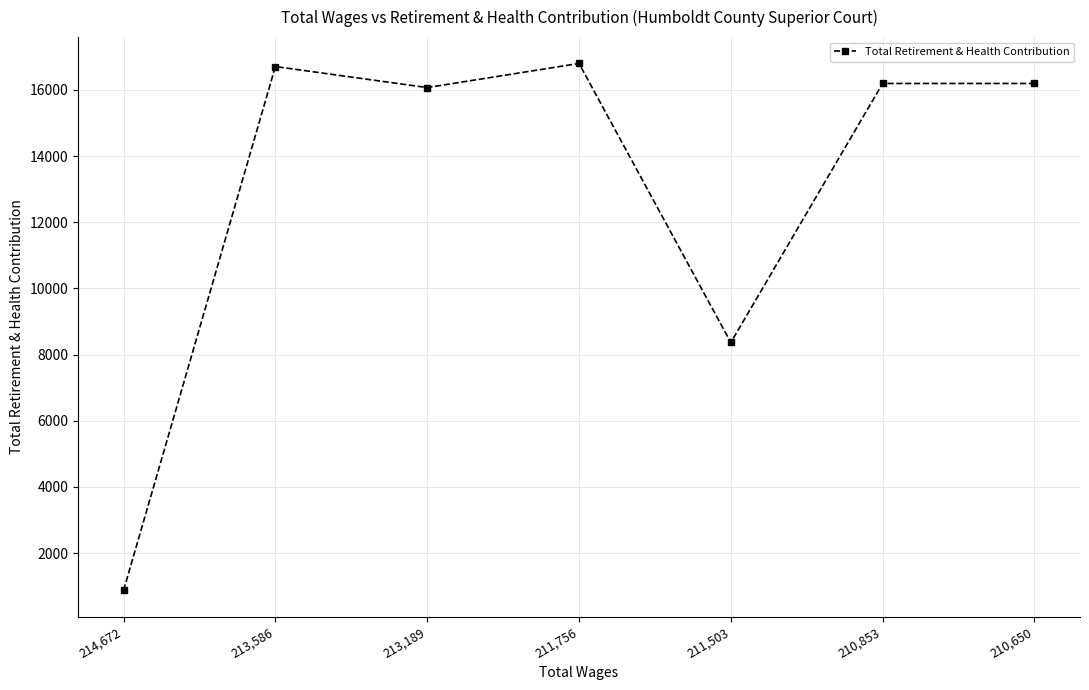

Is this an area chart (filled region under the line)?

No